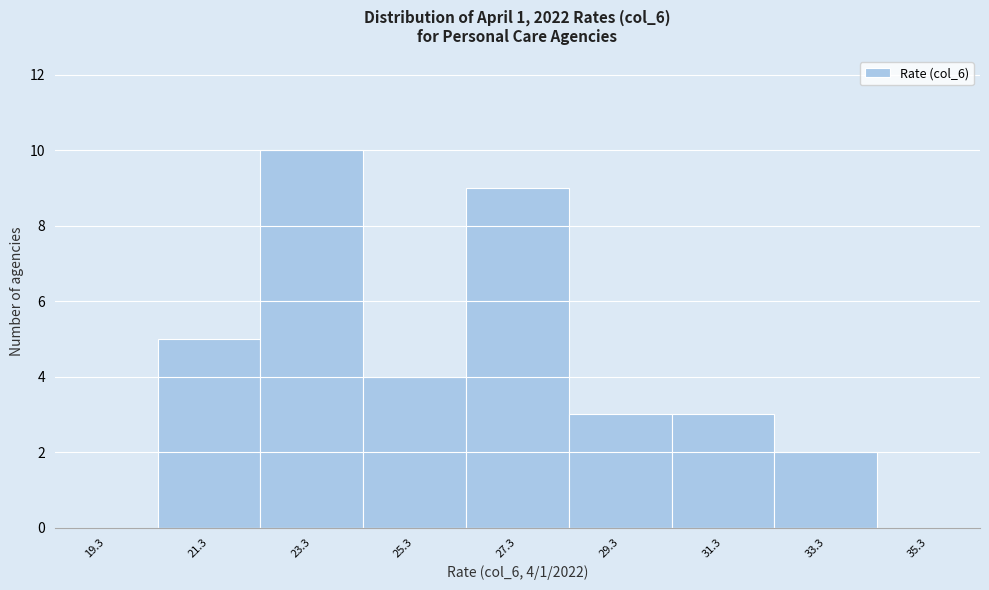

Reading left to right, transcribe all the data shown in this chart.

19.3=0	21.3=5	23.3=10	25.3=4	27.3=9	29.3=3	31.3=3	33.3=2	35.3=0